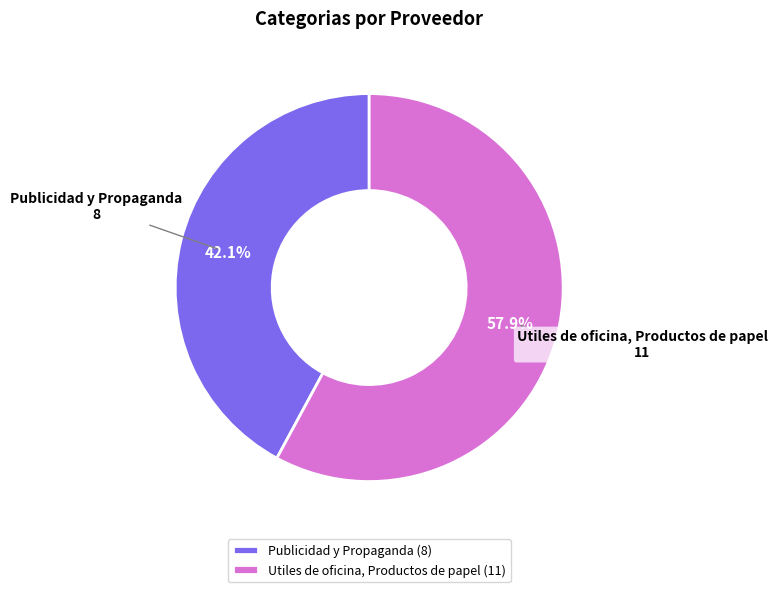

What is the ratio of the value at Utiles de oficina, Productos de papel to the value at Publicidad y Propaganda?

1.4